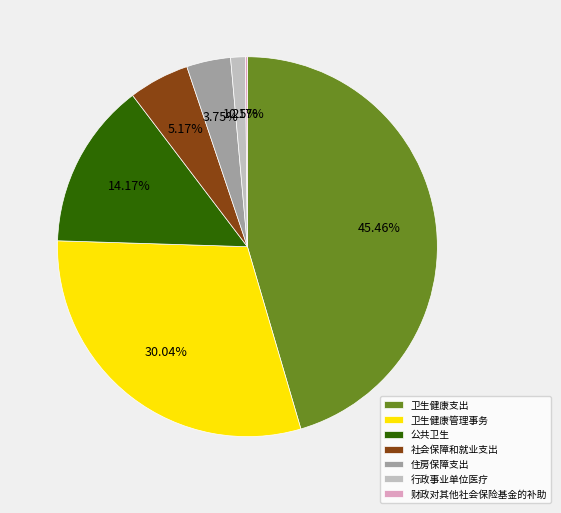

Which slice is the largest?

卫生健康支出